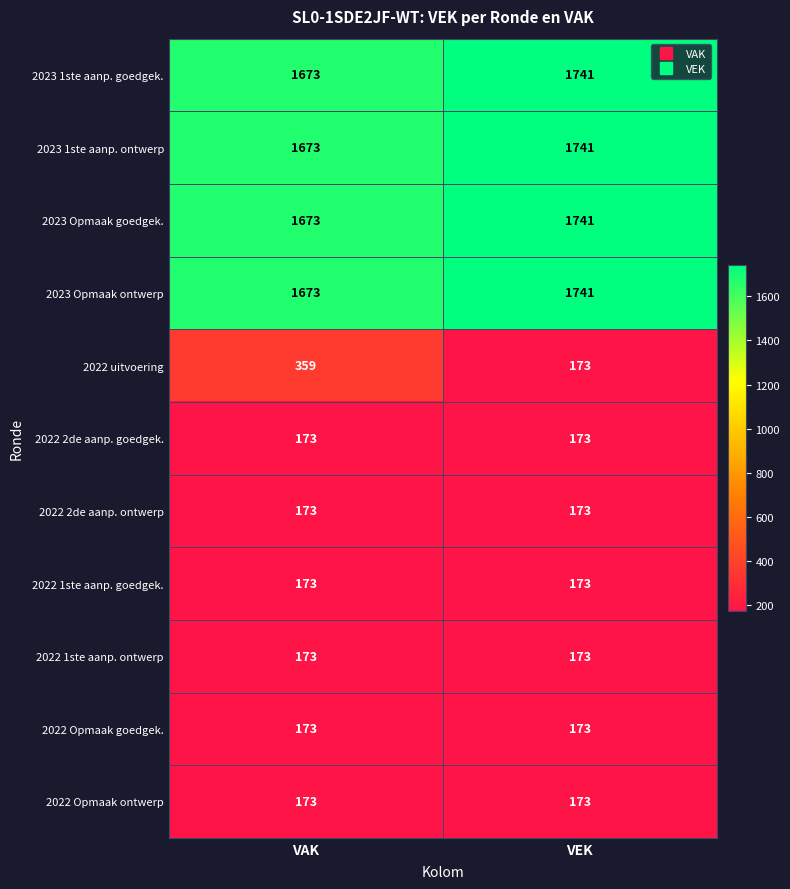

What is the total value across all series at VEK?

8175